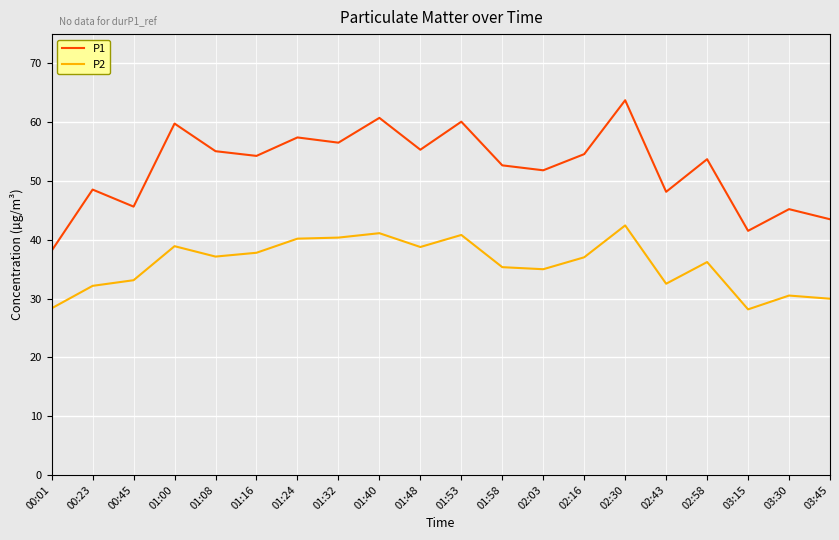

At which label does P1 reach its minimum?

00:01